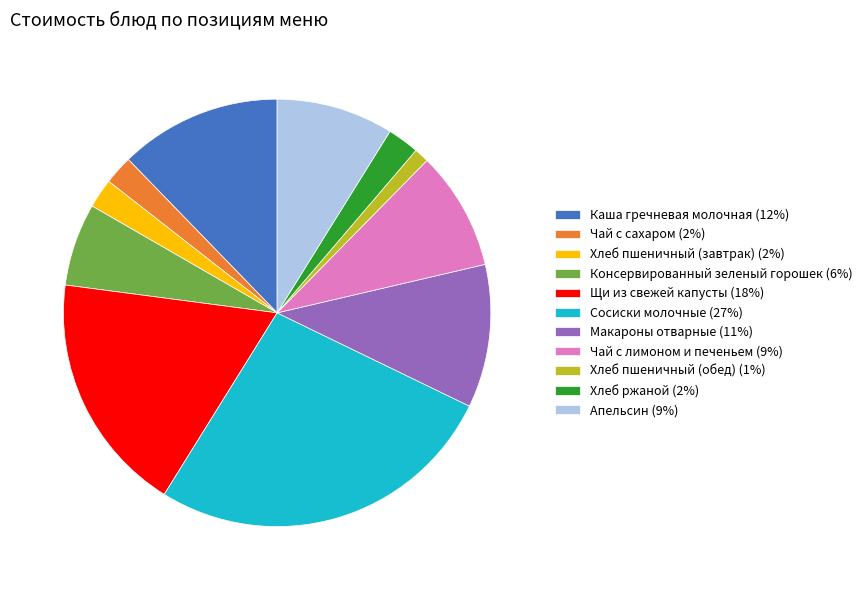

What is the ratio of the value at Сосиски молочные (27%) to the value at Апельсин (9%)?

3.0